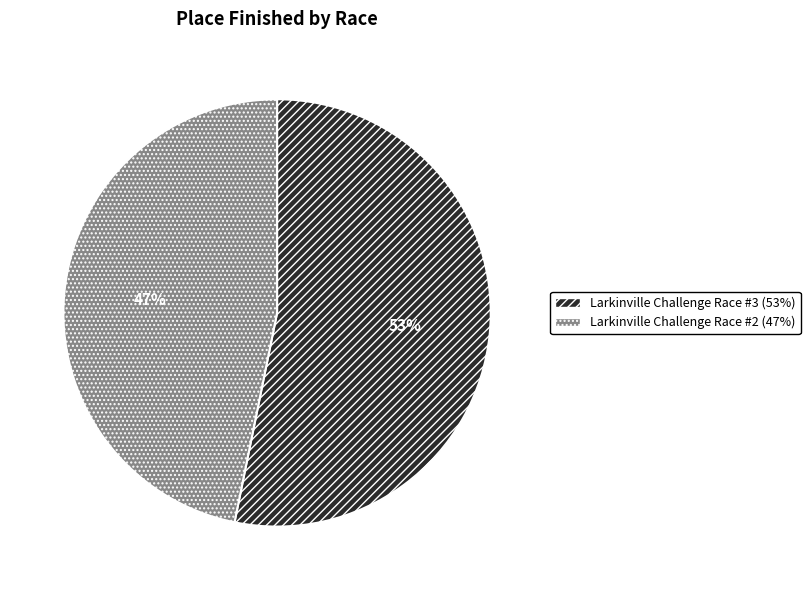

True or false: Larkinville Challenge Race #2 accounts for 36% of the total.

False